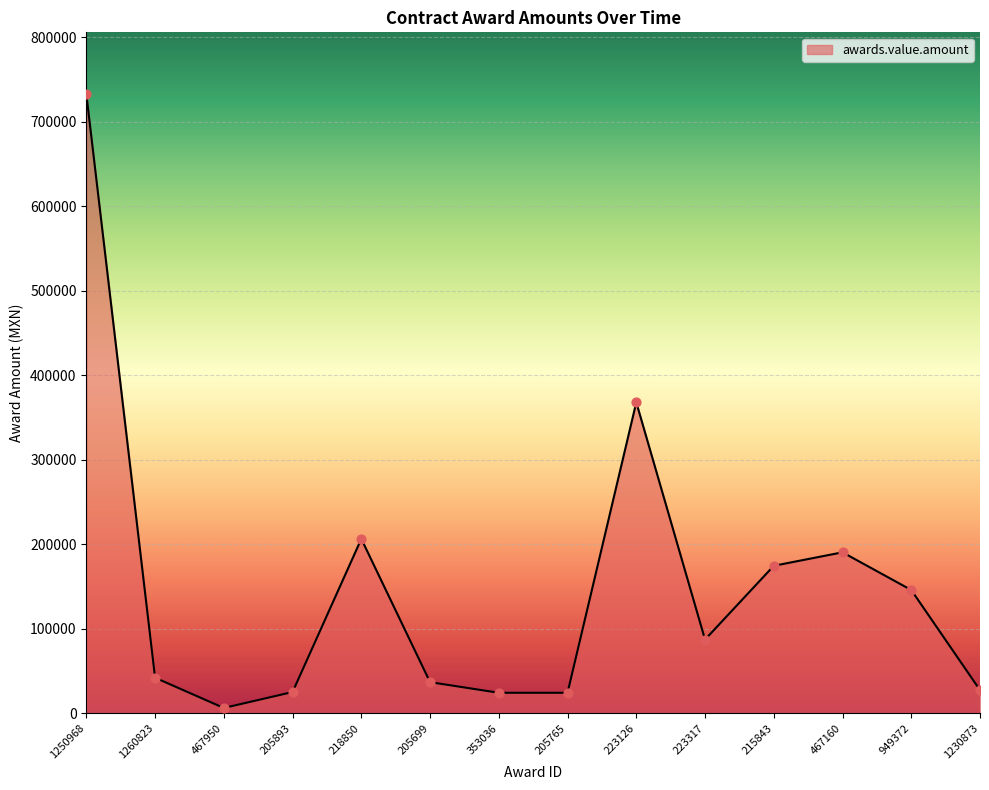

Approximately how many times larger is the value at 223317 compared to 467160?

0.5